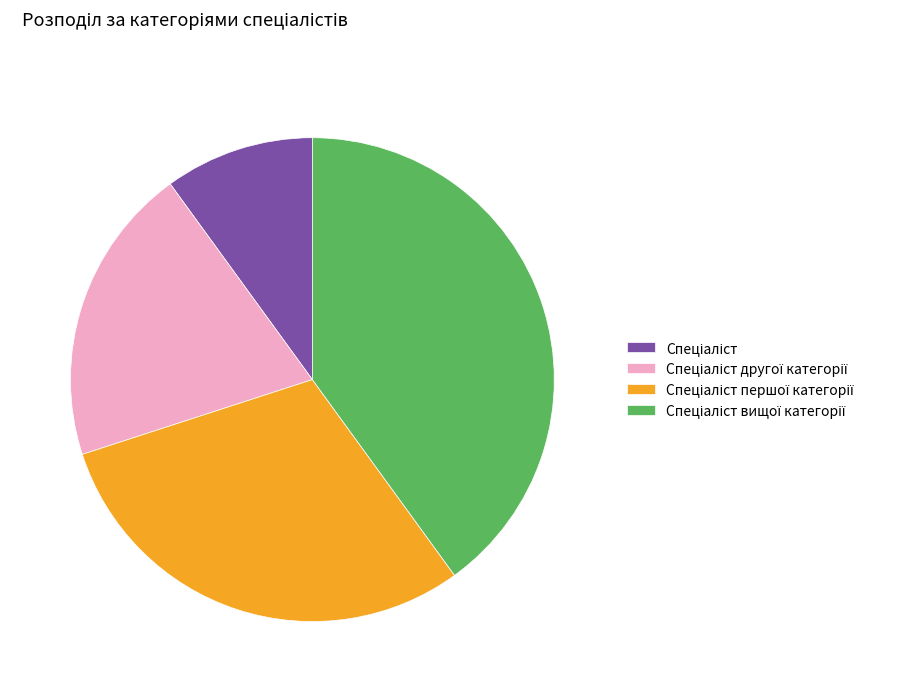

Is there a majority slice in this chart?

No